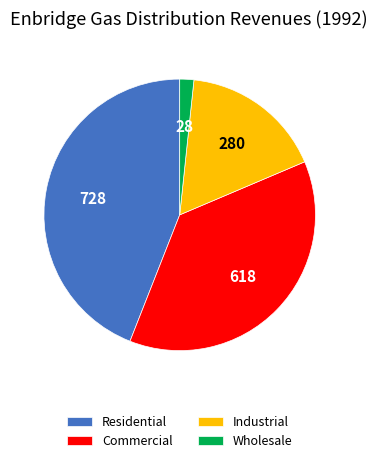

The Industrial slice represents 17% of the pie. True or false?

True